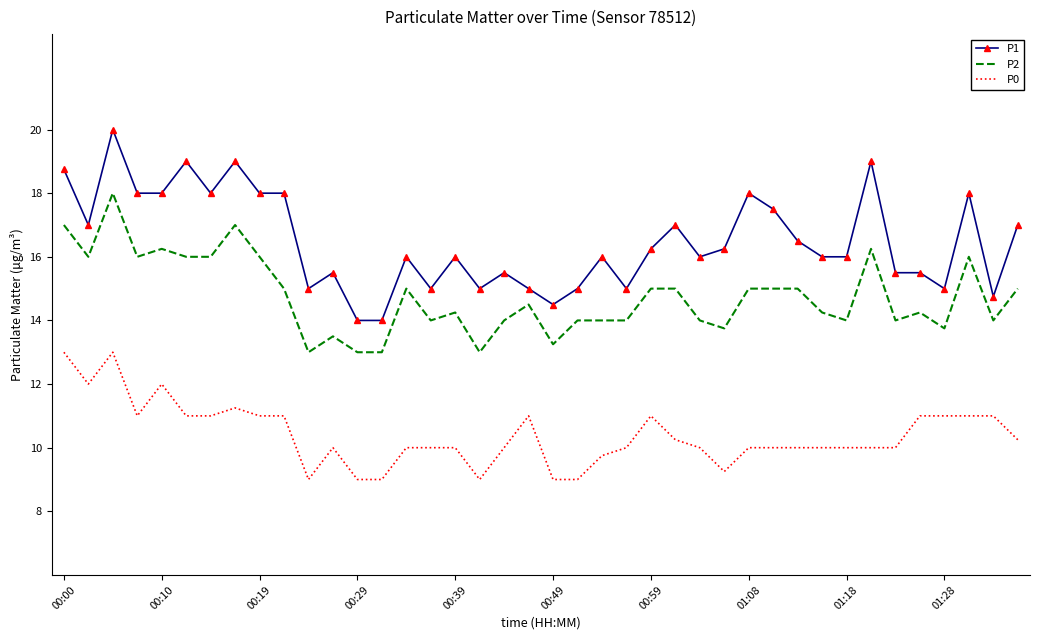

List the series in order of their overall mean, lowest first.

P0, P2, P1